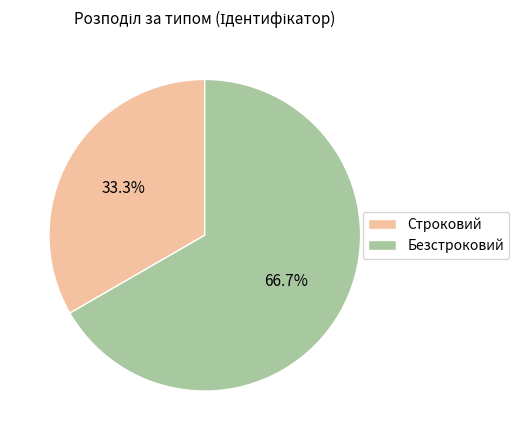

To the nearest percent, what is the difference between the largest and smallest slice percentages?

33%